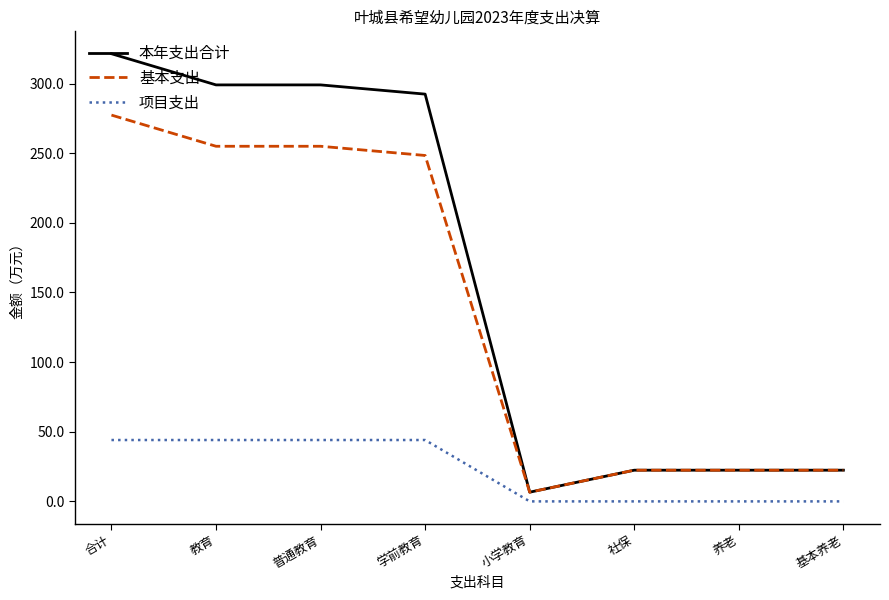

At which category does the chart reach its peak across all series?

合计